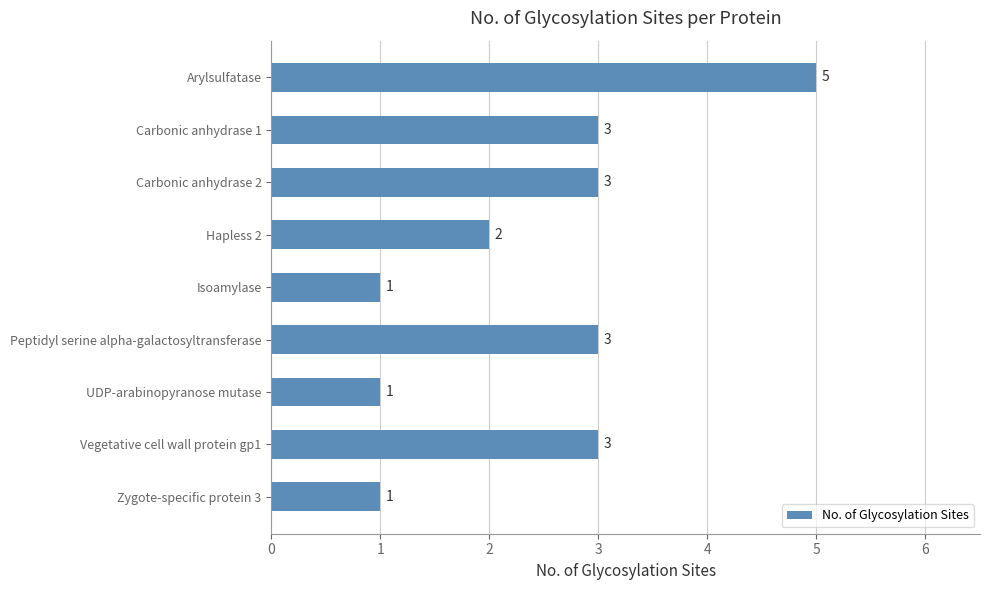

How many series are shown in this chart?

1